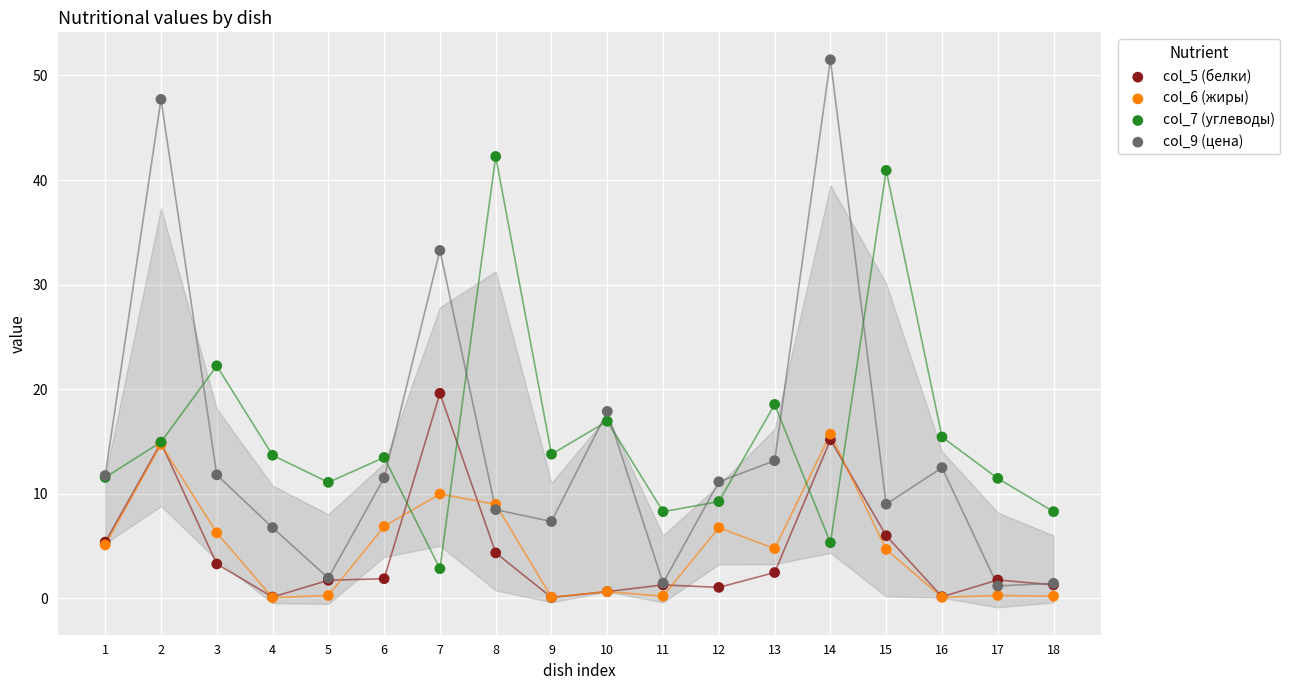

Across all series, what Y value is closest to 25?

22.2